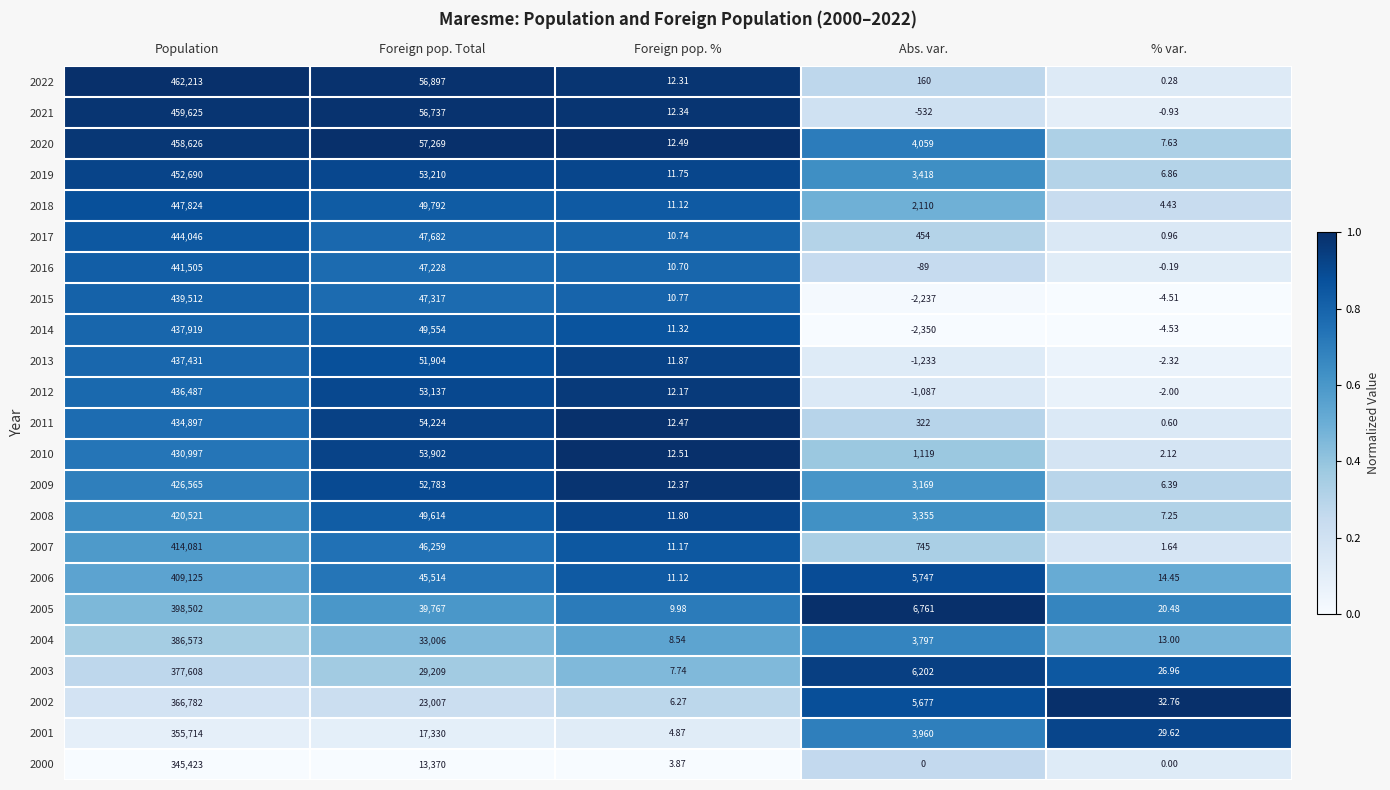

At which label is 2014 closest to 217784?

Foreign pop. Total